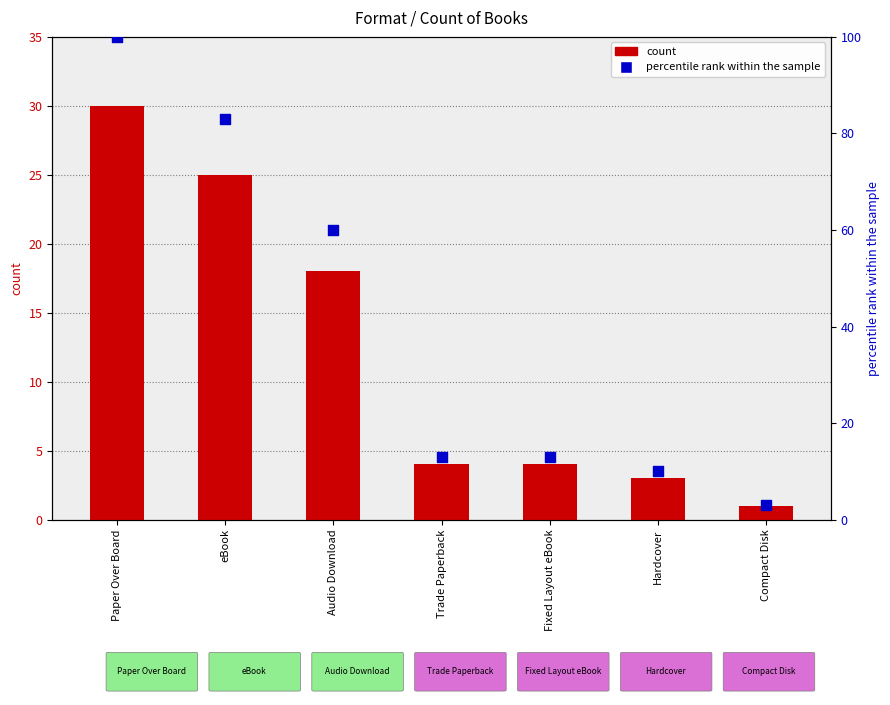

Which series has the widest spread of Y values?

percentile rank within the sample